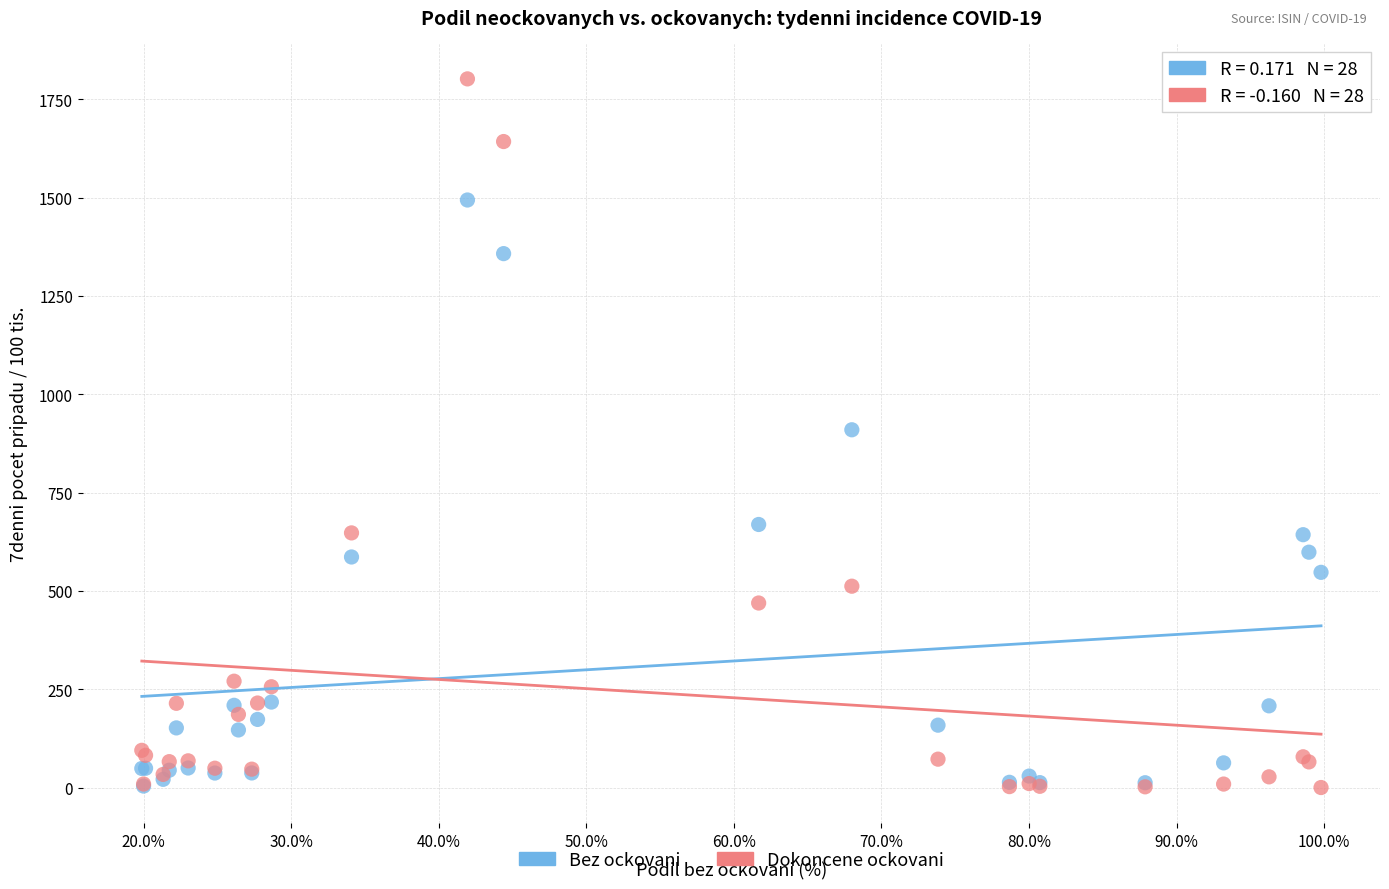

In the Bez ockovani series, what Y value is closest to 748?

668.8